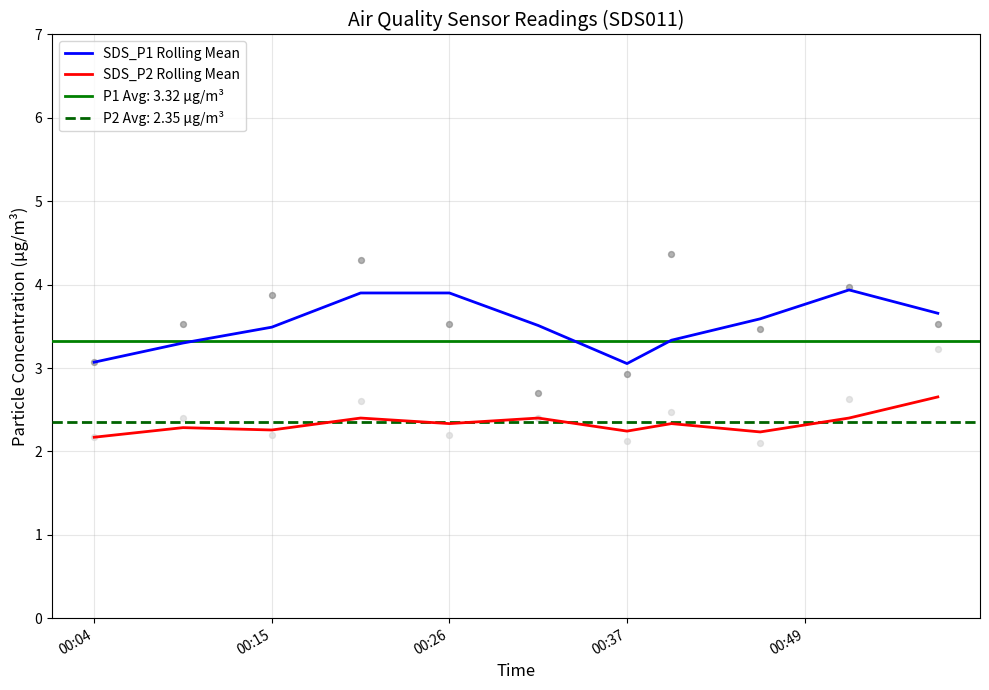

Which series has the largest total across all categories?

SDS_P1 Rolling Mean